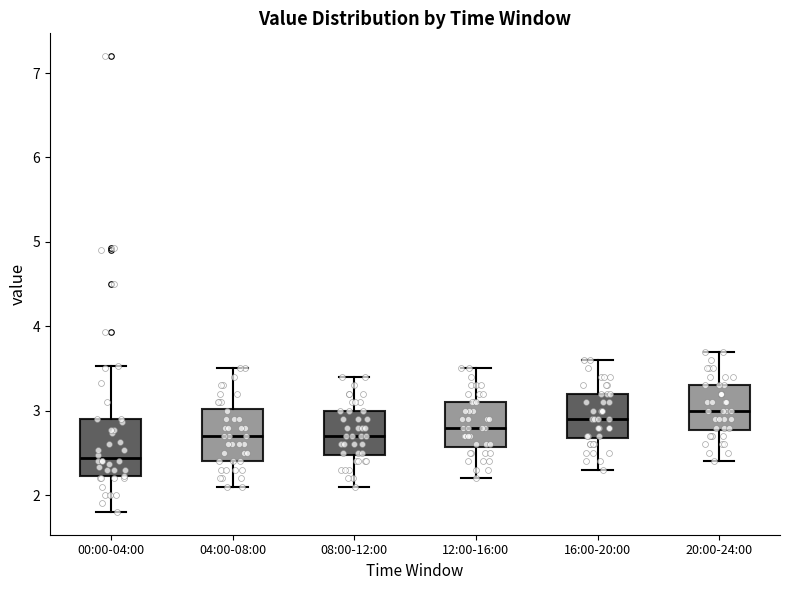

Where does the median line of the box for 08:00-12:00 sit on the y-axis? The values are not printed on the chart, so give them approximately, as read against the axis.

2.7